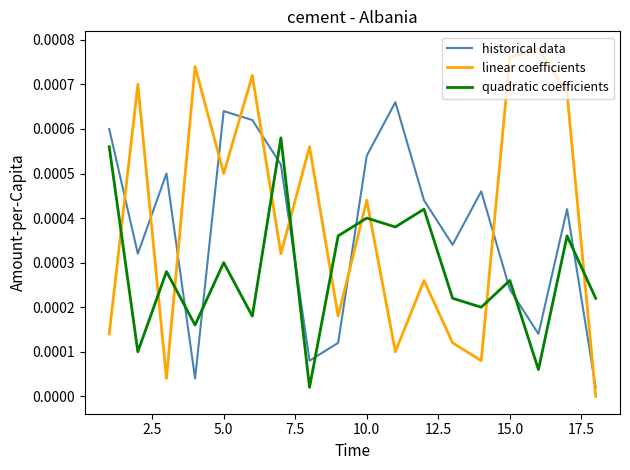

True or false: quadratic coefficients has more than 2 points higher than both neighbors.

True